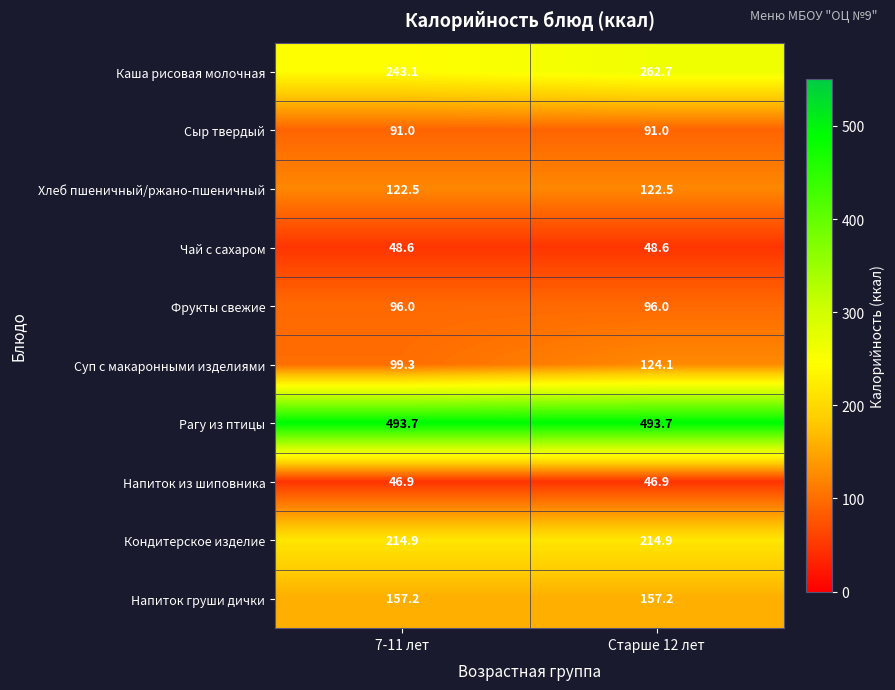

What is the greatest value displayed?

493.7